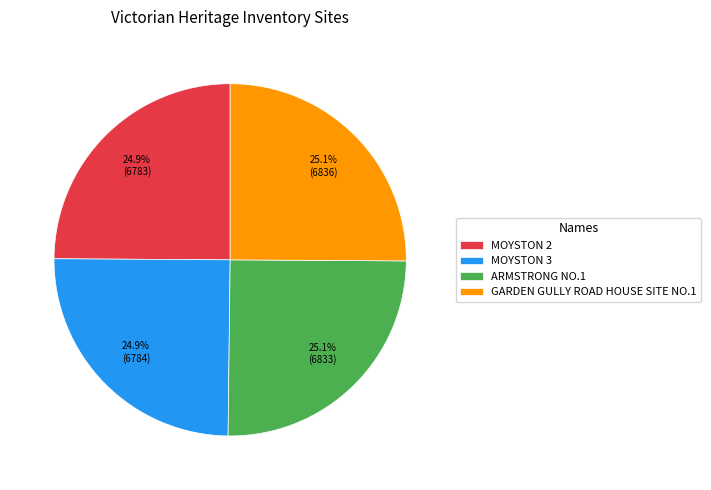

To the nearest percent, what percentage of the pie is MOYSTON 3?

25%